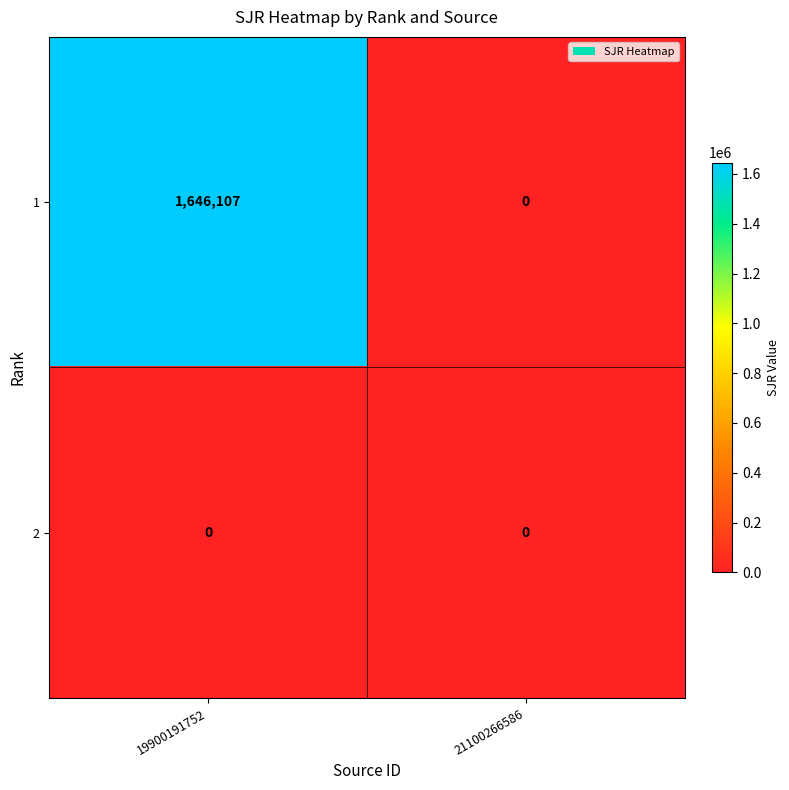

Which series has the largest range (max minus min)?

1